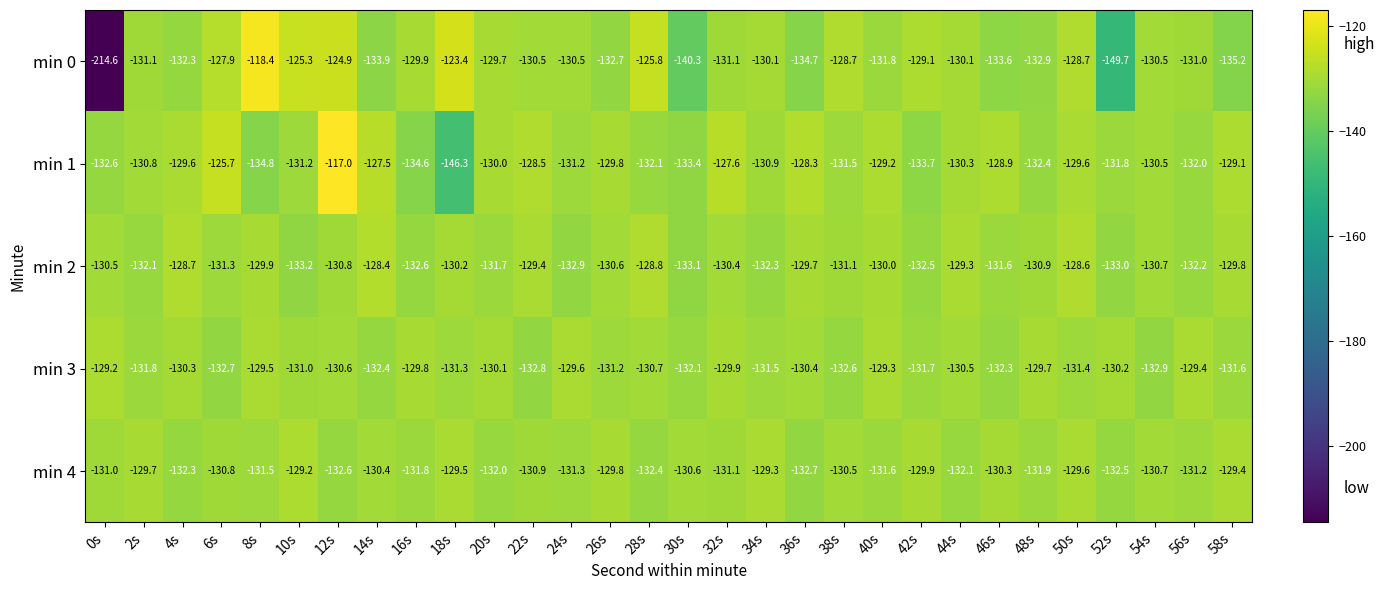

What is the average value of the min 2 series?

-130.9